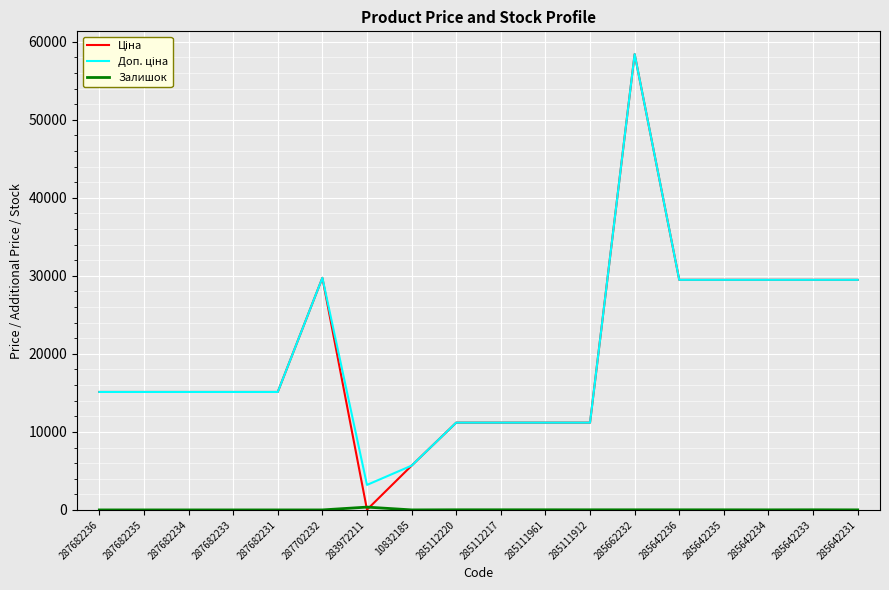

At which category is the sum across all series the highest?

285662232